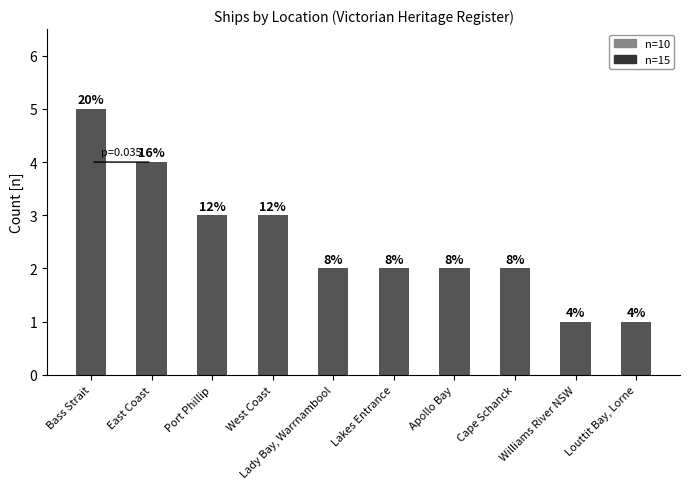

Does the chart contain any negative values?

No